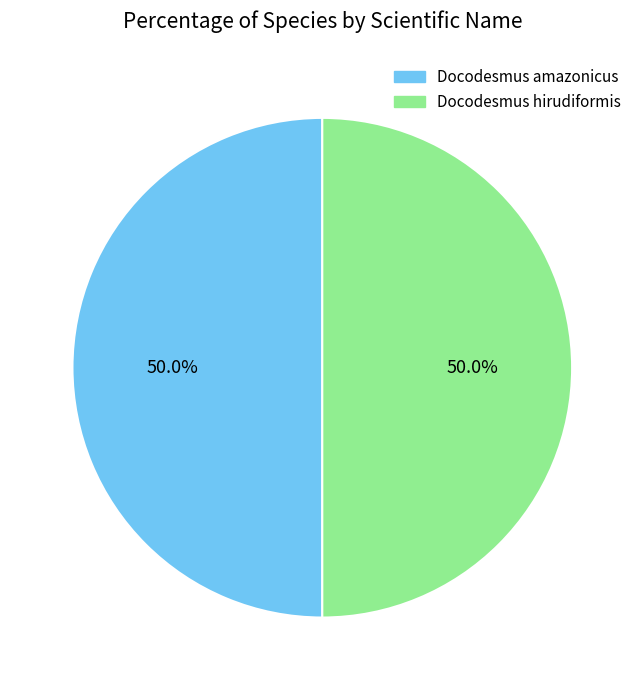

Combined, what portion of the pie is Docodesmus hirudiformis and Docodesmus amazonicus?

100.0%